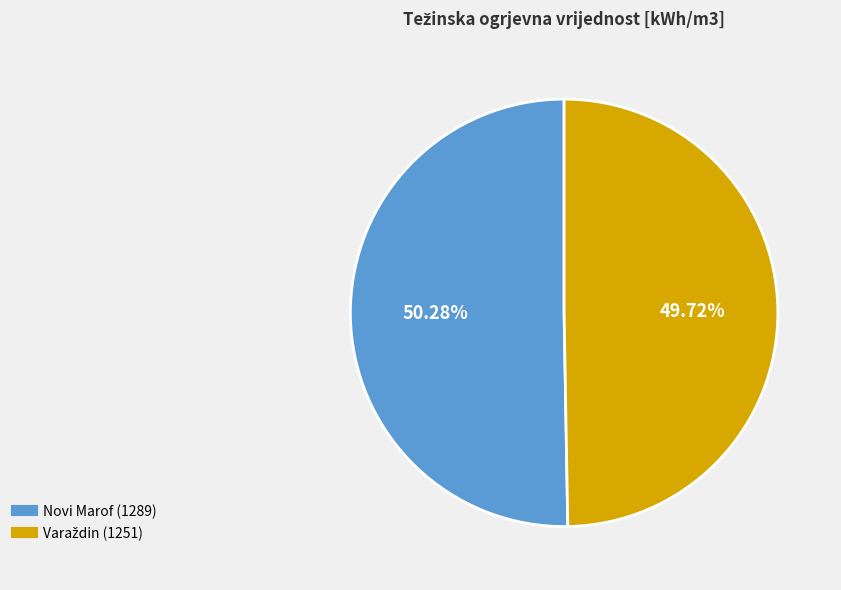

How many slices are in this pie chart?

2